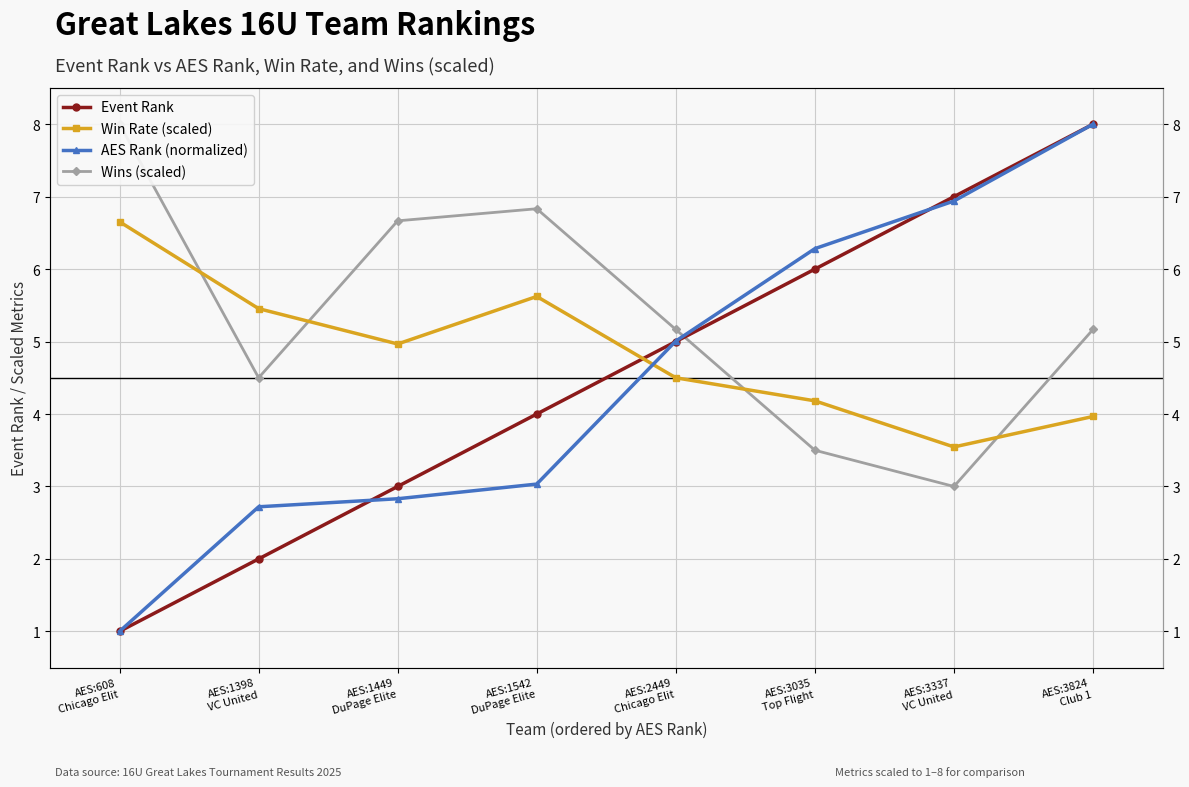

What is the highest value of the Win Rate (scaled) series?

6.7